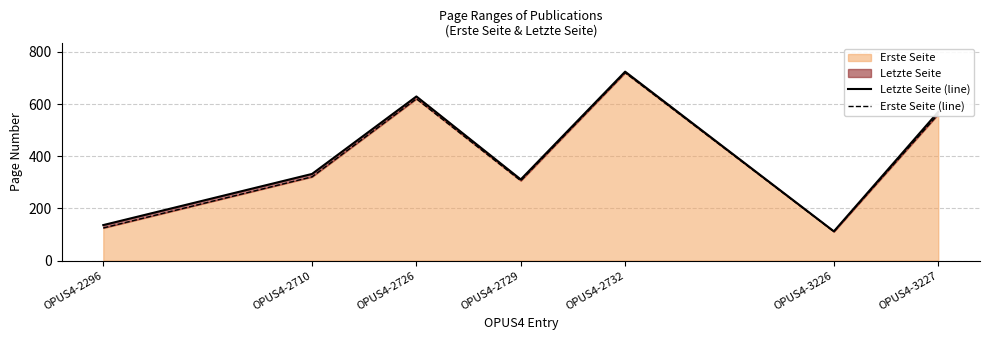

What is the average value of the Letzte Seite (line) series?

402